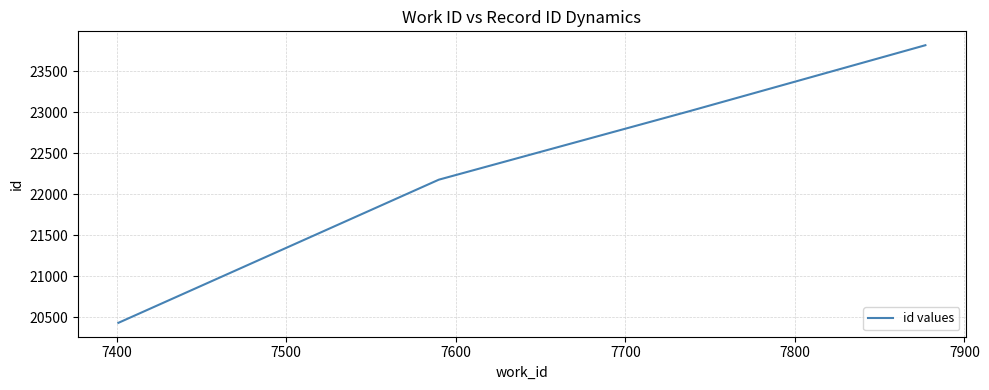

What is the maximum value shown in the chart?

23819